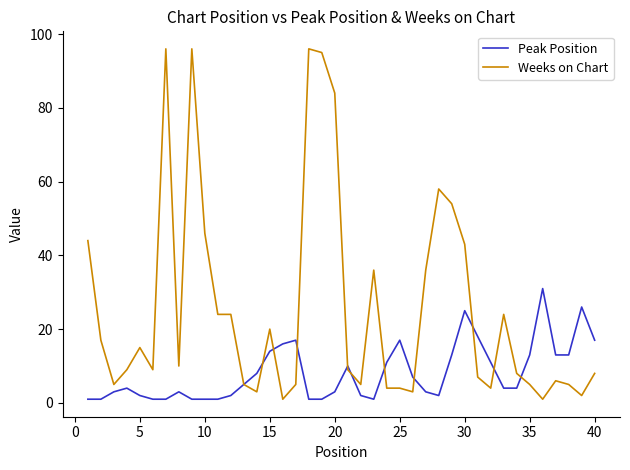

Rank the series by their maximum value, from highest to lowest.

Weeks on Chart, Peak Position